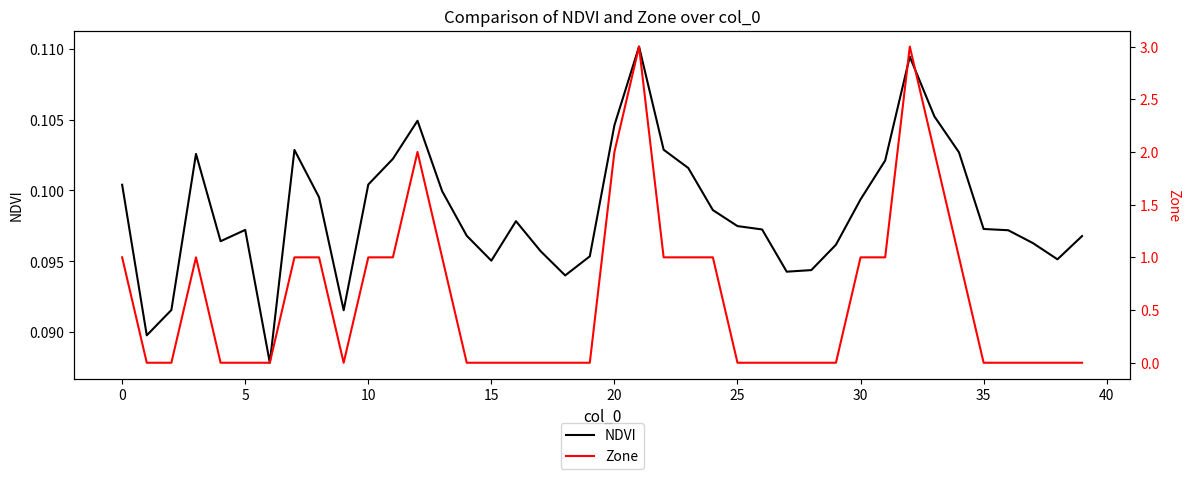

The value of NDVI at 10 is 0.0. True or false?

False